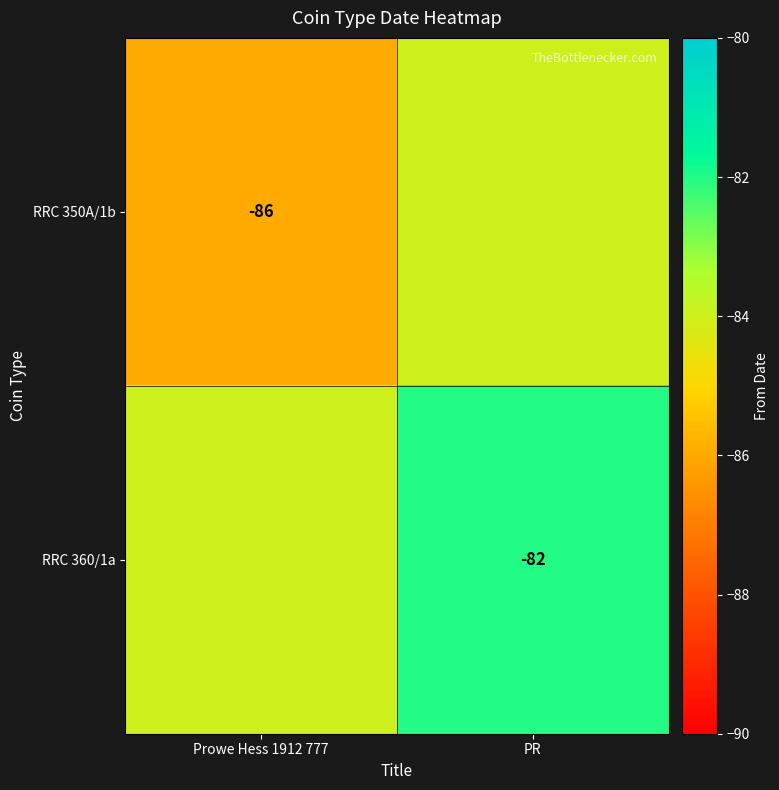

At which category is the sum across all series the highest?

PR